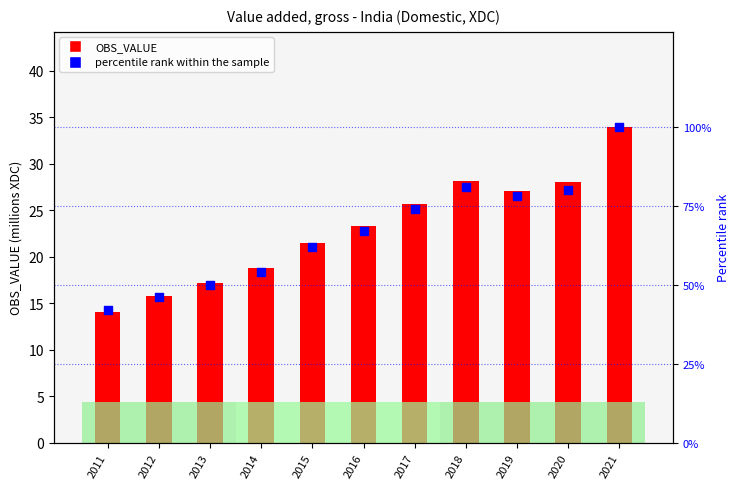

At which category is the sum across all series the highest?

2021